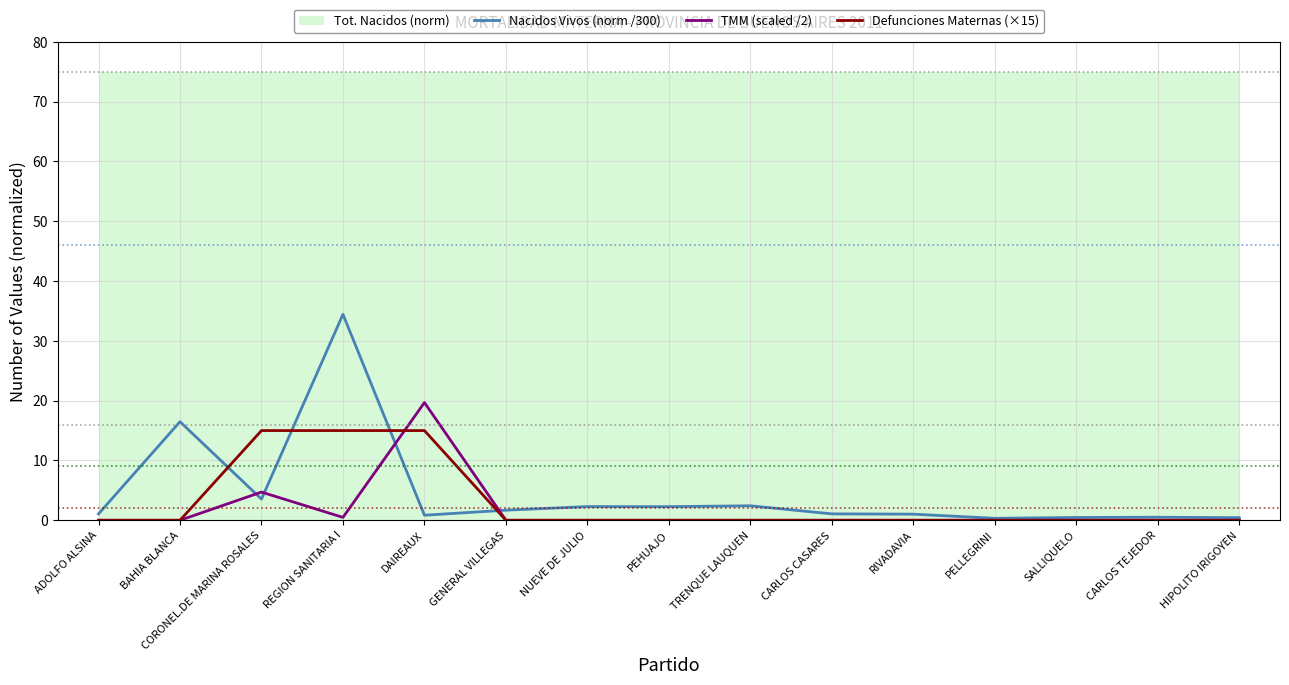

Is this an area chart (filled region under the line)?

No